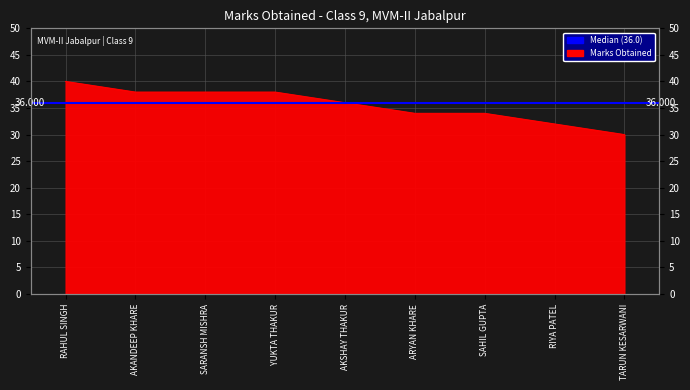

List the labels in order of value, smallest first.

TARUN KESARWANI, RIYA PATEL, ARYAN KHARE, SAHIL GUPTA, AKSHAY THAKUR, AKANDEEP KHARE, SARANSH MISHRA, YUKTA THAKUR, RAHUL SINGH